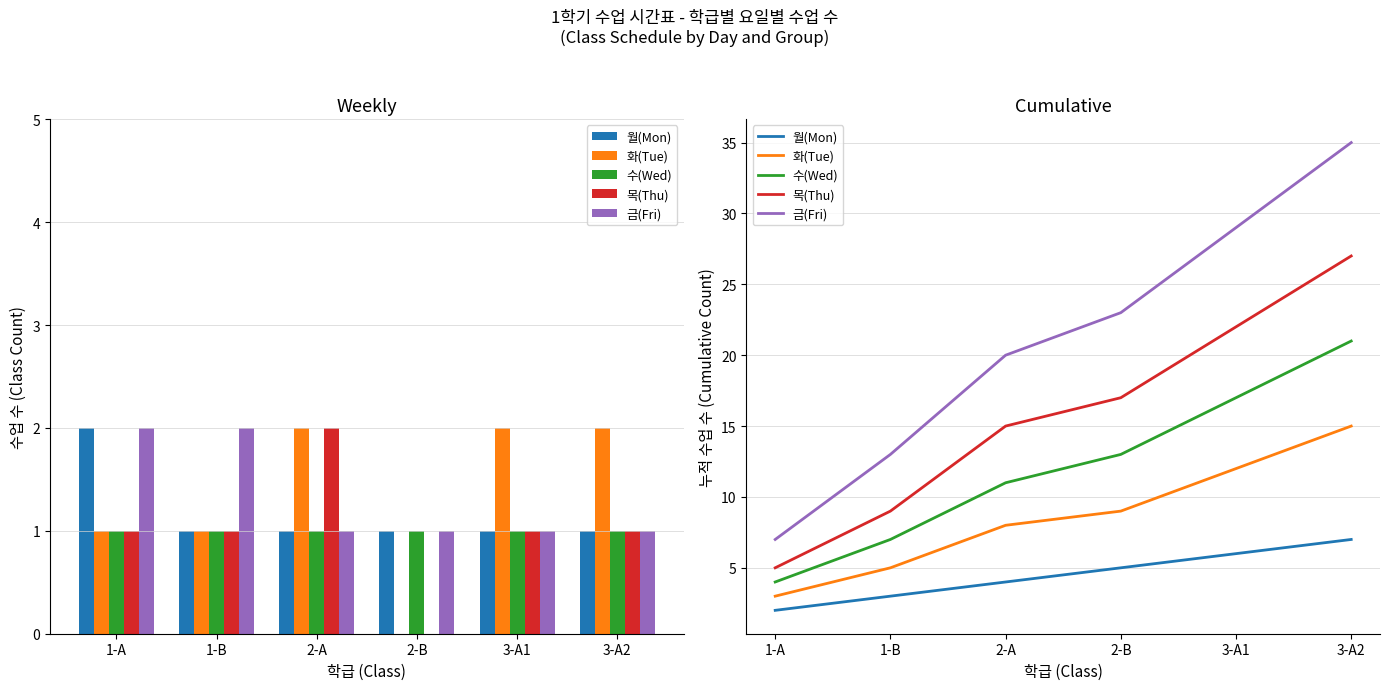

What is the sum of the 월(Mon) values at 1-A and 3-A1?

8